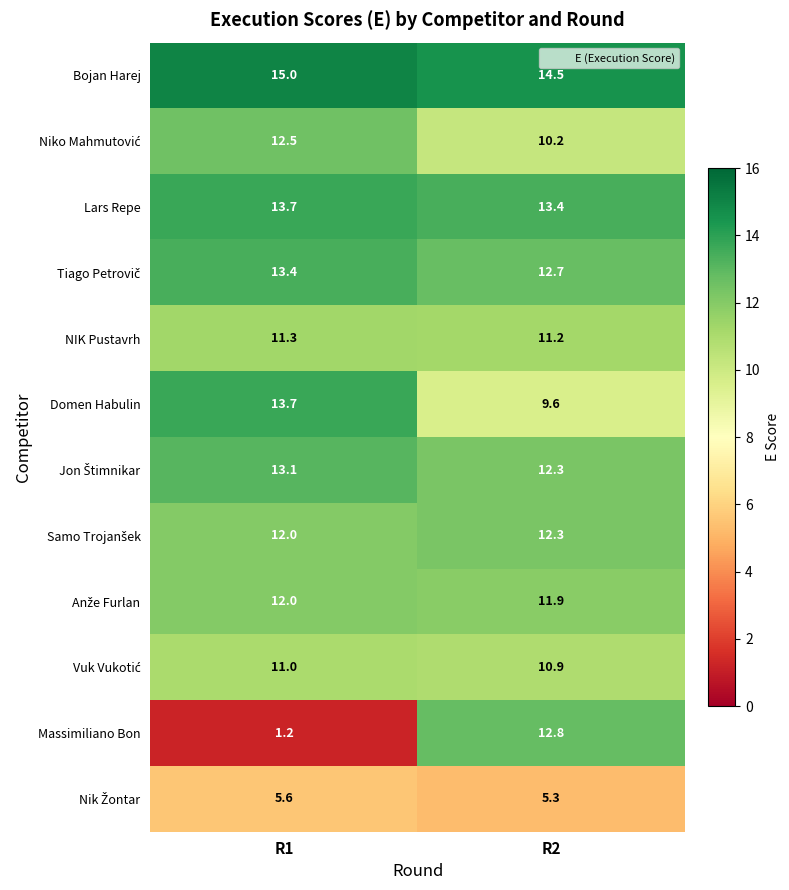

What is the difference between the Massimiliano Bon values at R2 and R1?

11.6